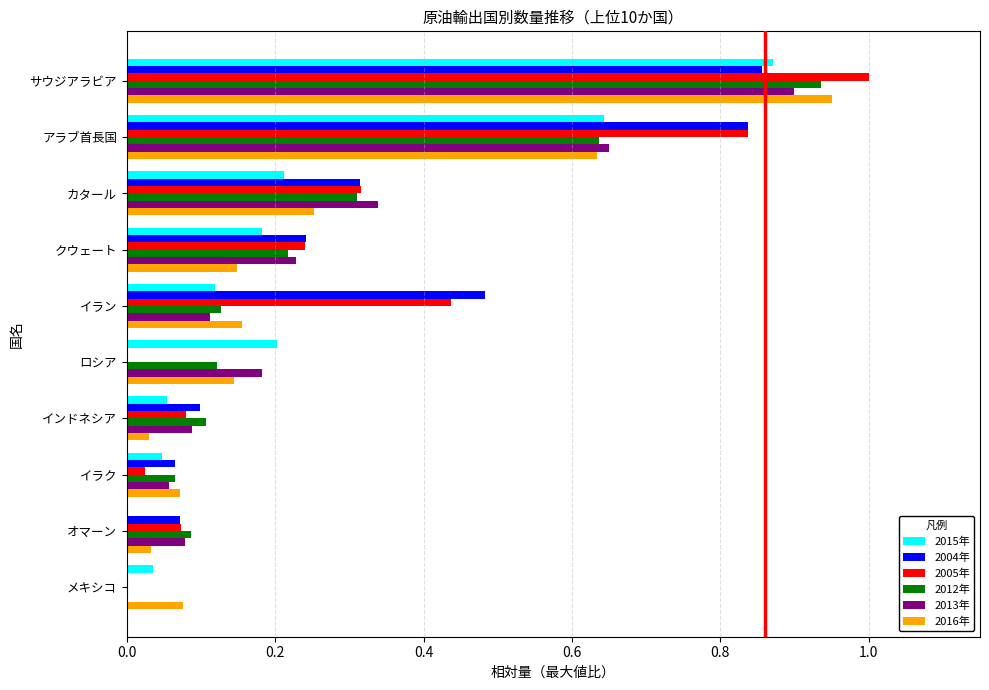

How many data points does each series have?

10